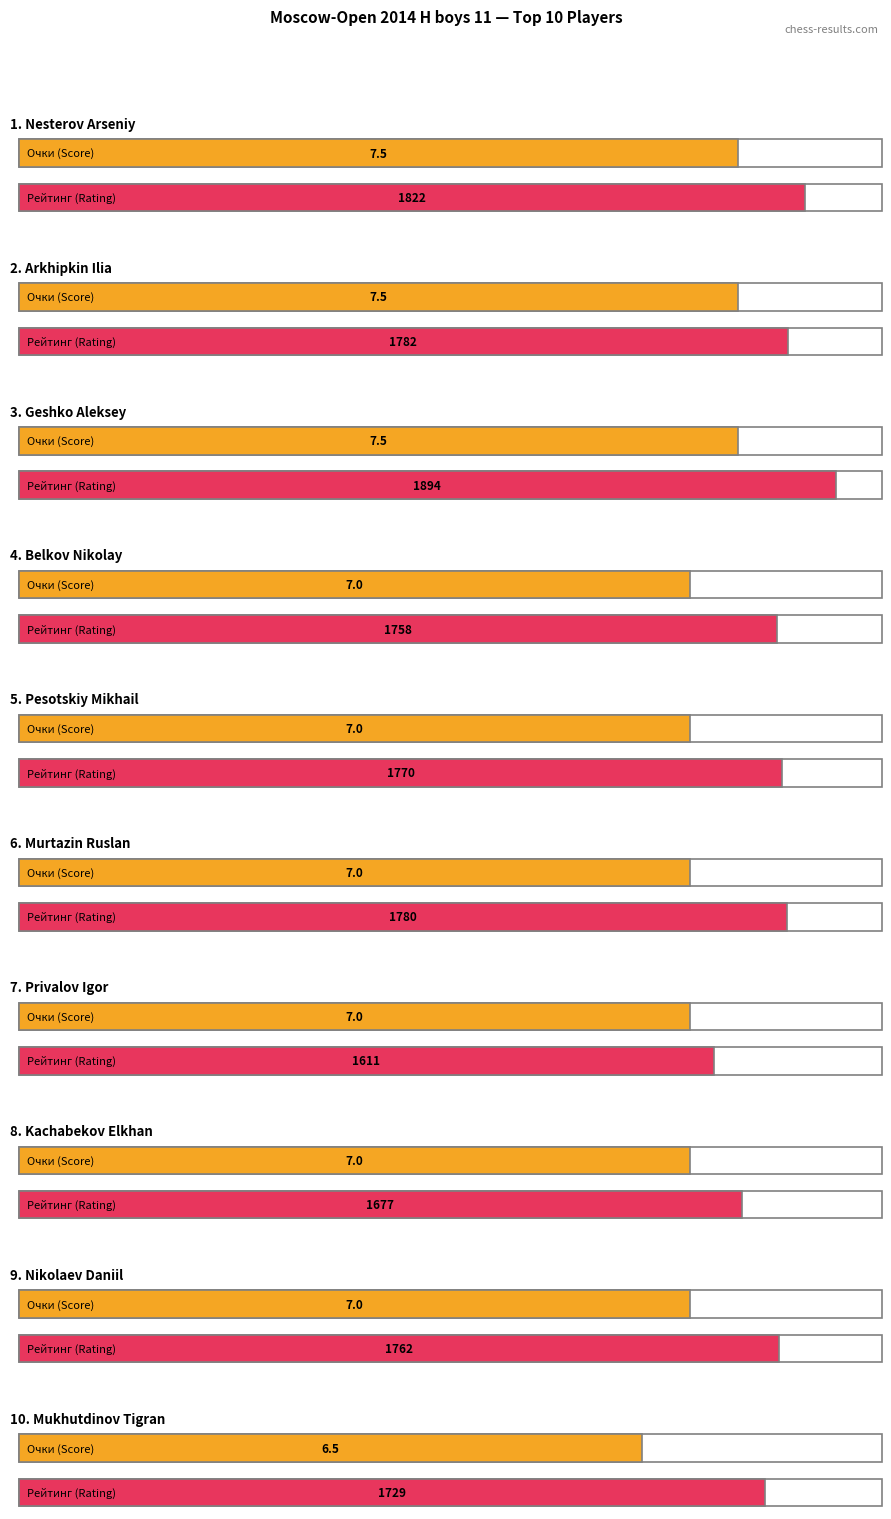

Reading left to right, transcribe all the data shown in this chart.

Очки: Nesterov Arseniy=7.5	Arkhipkin Ilia=7.5	Geshko Aleksey=7.5	Belkov Nikolay=7.0	Pesotskiy Mikhail=7.0	Murtazin Ruslan=7.0	Privalov Igor=7.0	Kachabekov Elkhan=7.0	Nikolaev Daniil=7.0	Mukhutdinov Tigran=6.5
Рейт.: Nesterov Arseniy=1822.0	Arkhipkin Ilia=1782.0	Geshko Aleksey=1894.0	Belkov Nikolay=1758.0	Pesotskiy Mikhail=1770.0	Murtazin Ruslan=1780.0	Privalov Igor=1611.0	Kachabekov Elkhan=1677.0	Nikolaev Daniil=1762.0	Mukhutdinov Tigran=1729.0